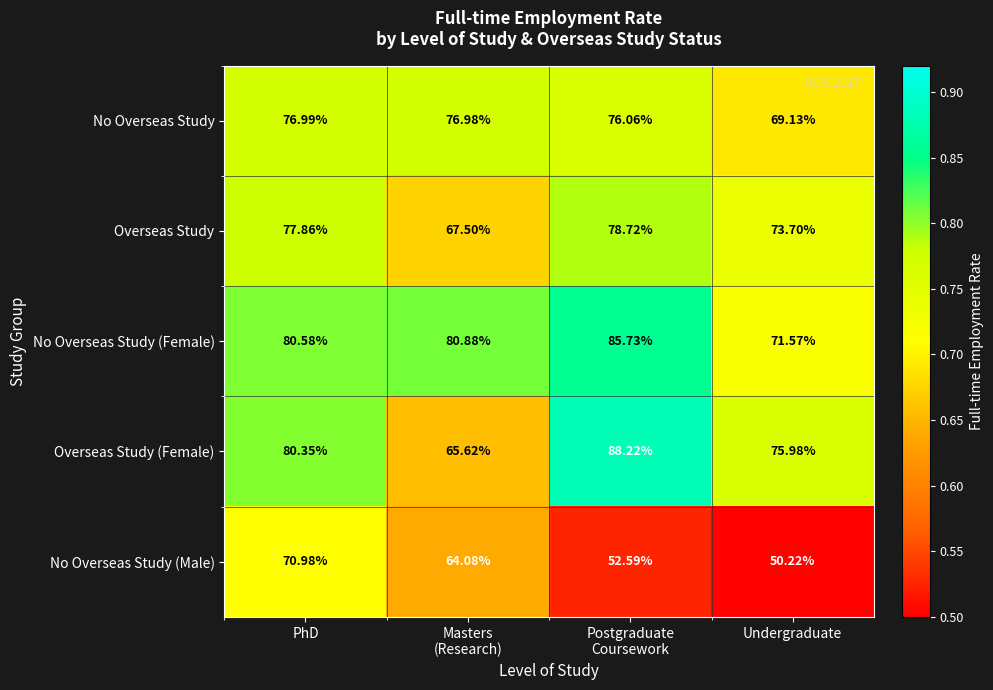

Where does the No Overseas Study (Female) series first go above 80?

PhD